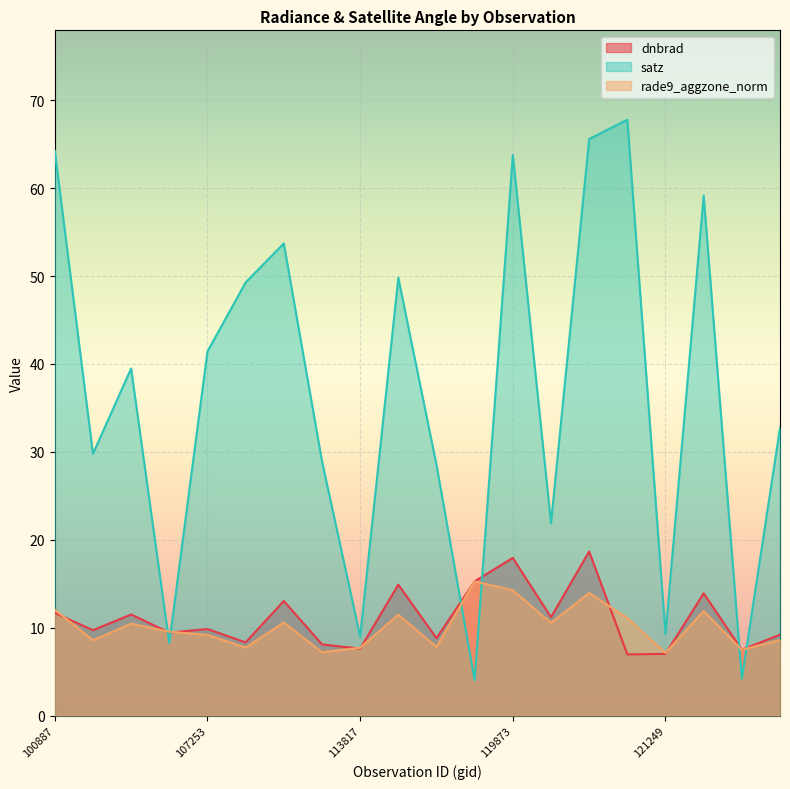

Which series has the largest total across all categories?

satz